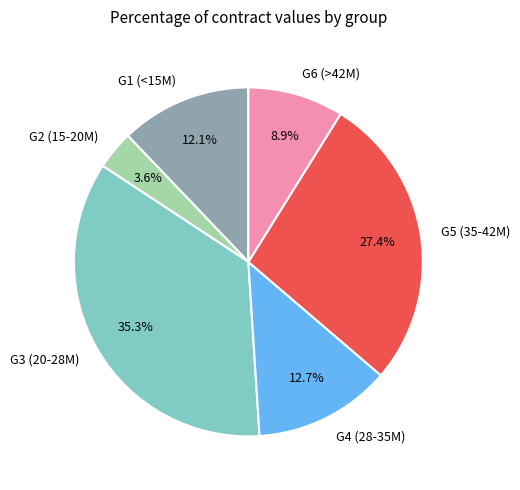

Between G4 (28-35M) and G1 (<15M), which is larger?

G4 (28-35M)